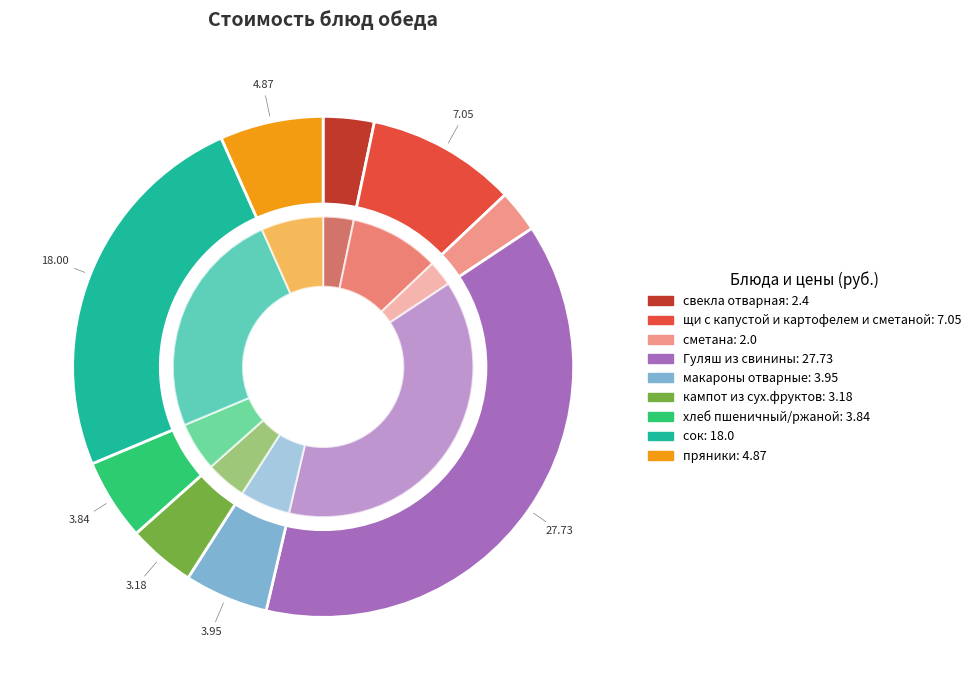

Rank the categories by value from lowest to highest.

сметана, свекла отварная, кампот из сух.фруктов, хлеб пшеничный/ржаной, макароны отварные, пряники, щи с капустой и картофелем и сметаной, сок, Гуляш из свинины